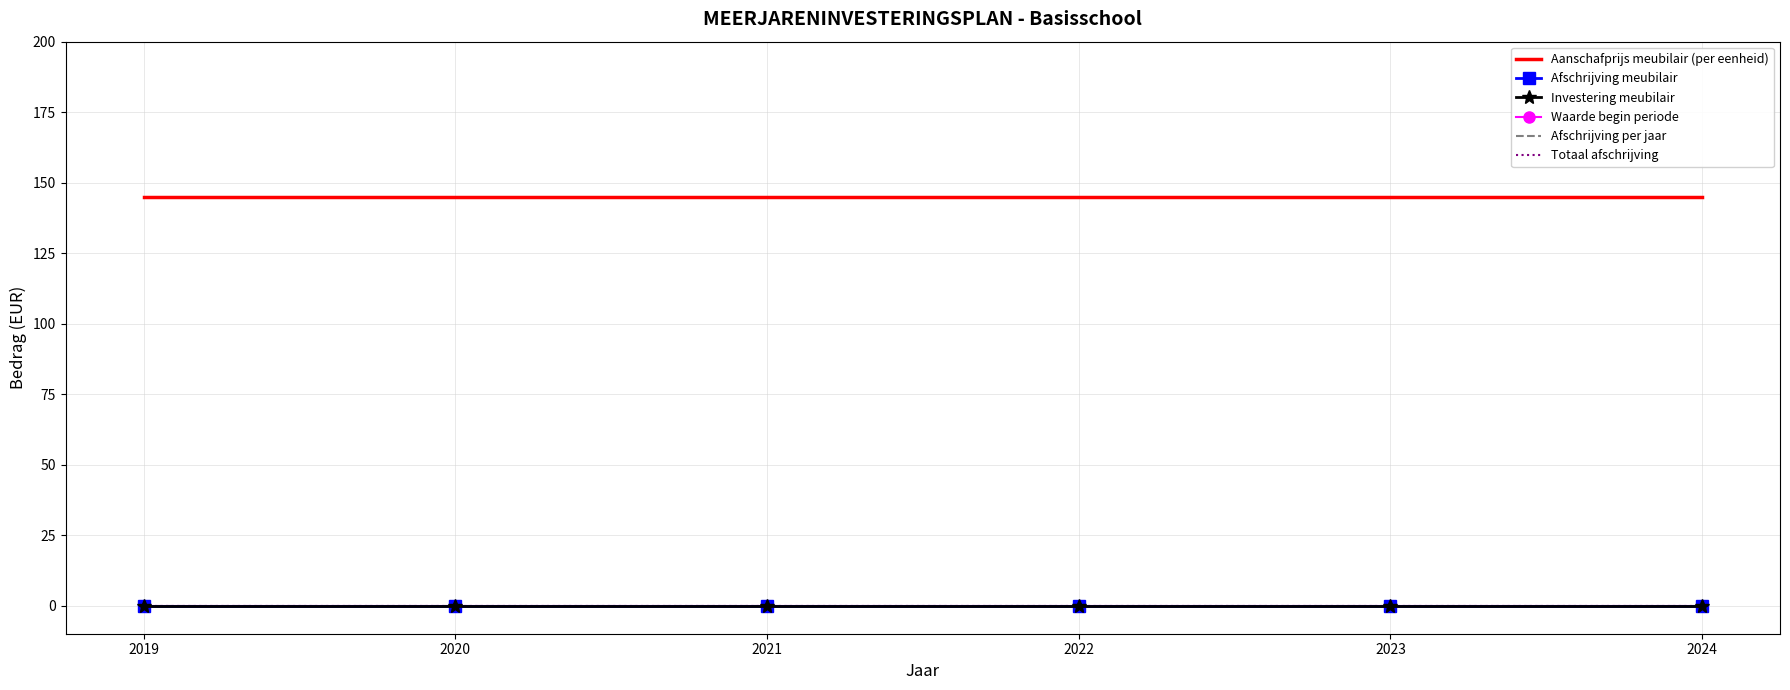

True or false: Afschrijving per jaar and Aanschafprijs meubilair (per eenheid) intersect in this chart.

False